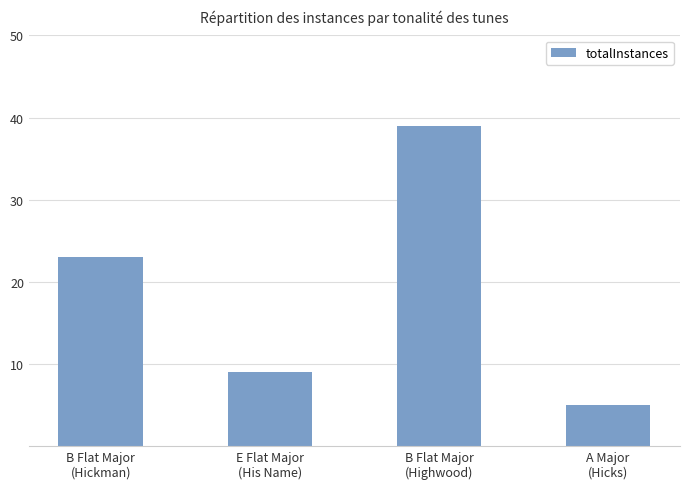

What position from the left is B Flat Major
(Highwood)?

3